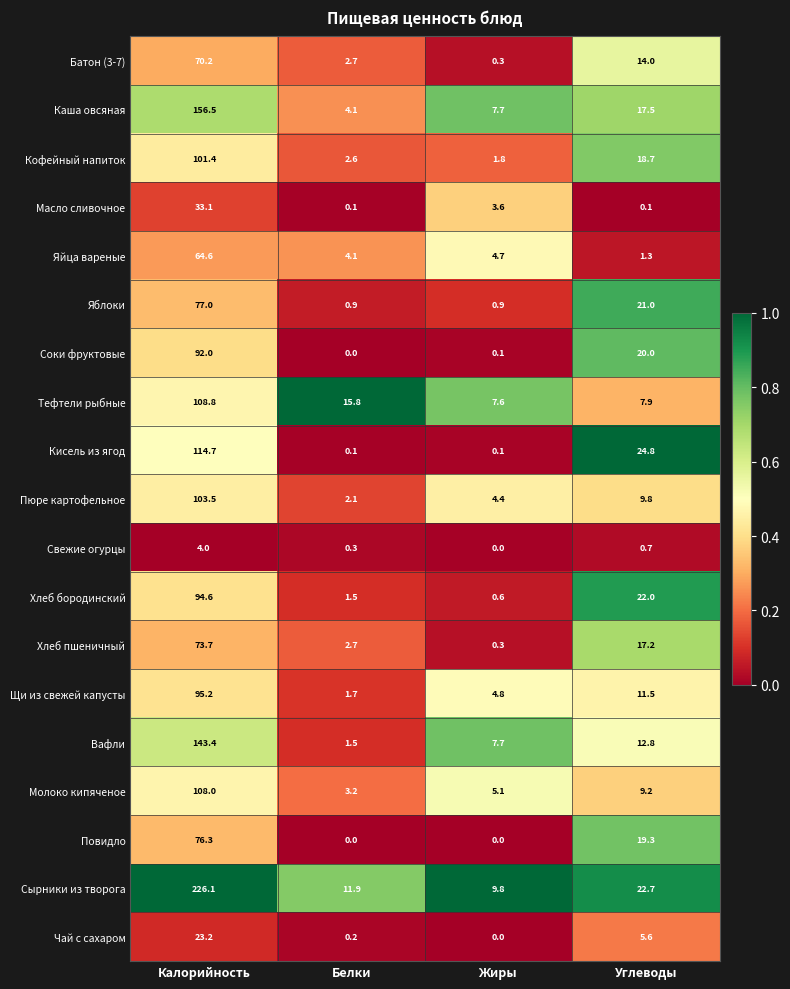

The value of Кофейный напиток at Калорийность is 60.0. True or false?

False